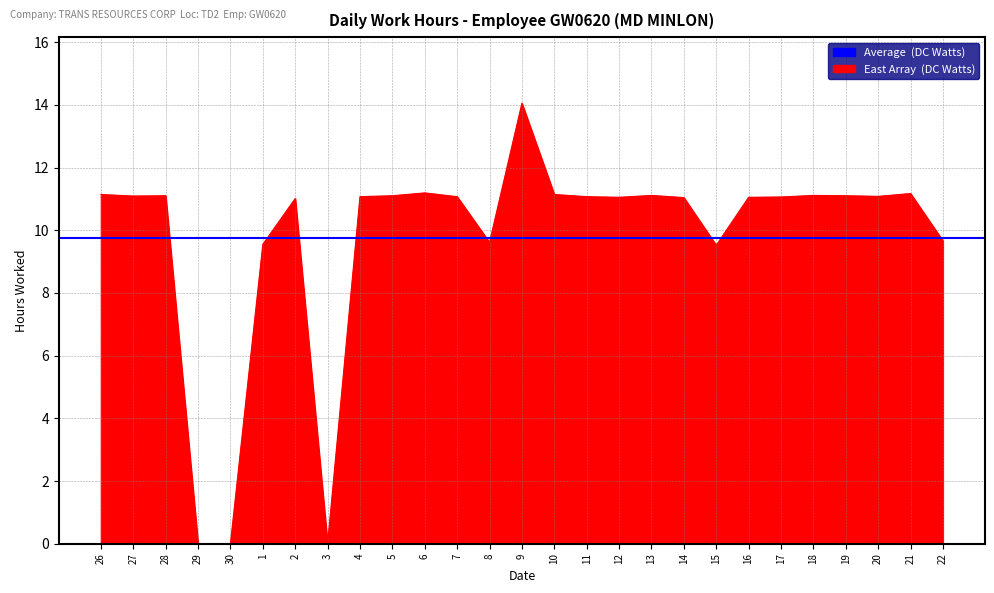

What is the average value?

9.7